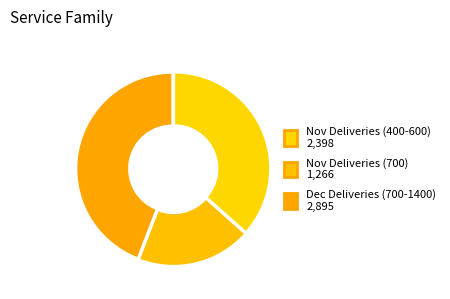

Count the number of slices in the pie.

3